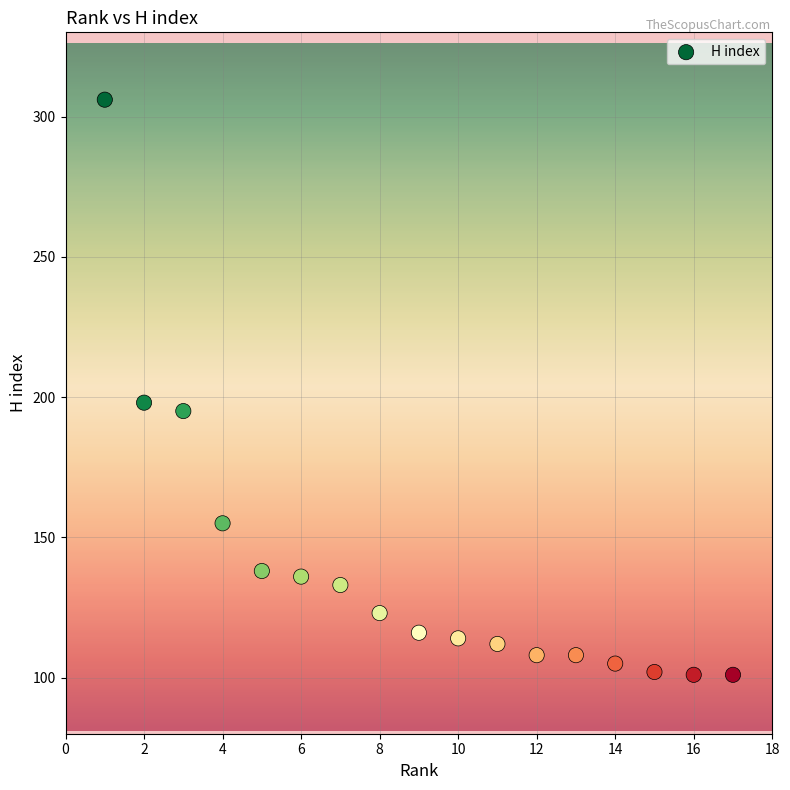

What Y value in the scatter plot is closest to 203?

198